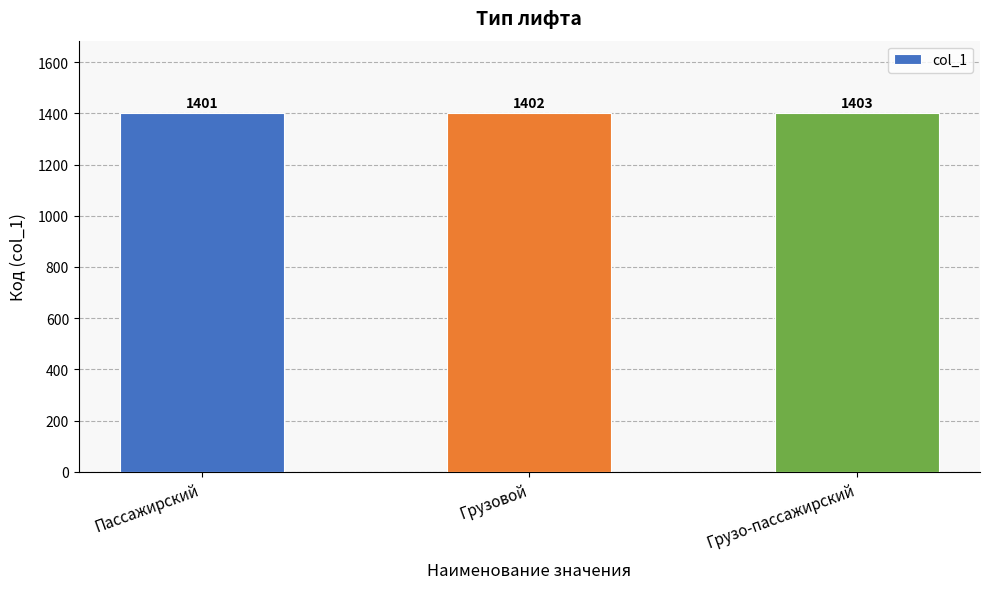

Count the values in the range 1401 to 1403.

3